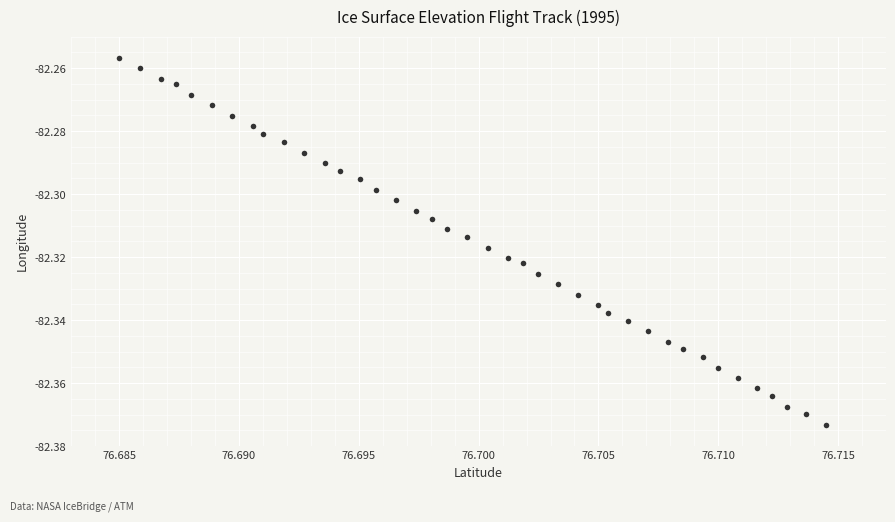

How many points are shown in the scatter plot?

40